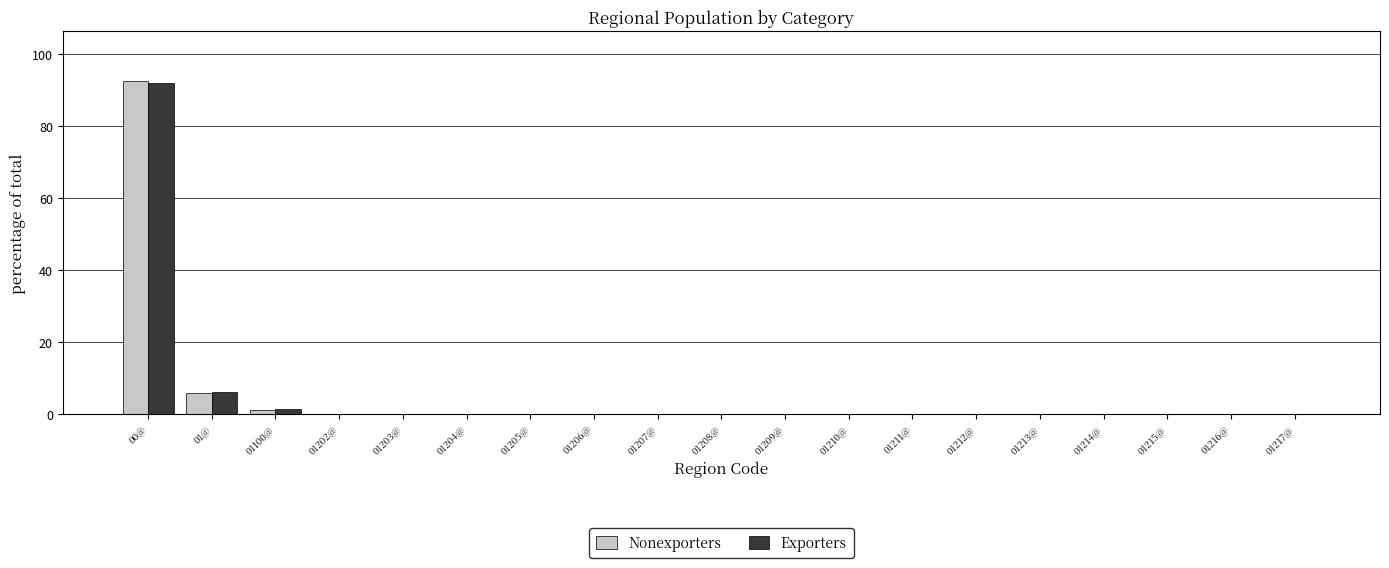

What is the sum of all Nonexporters values?

100.0